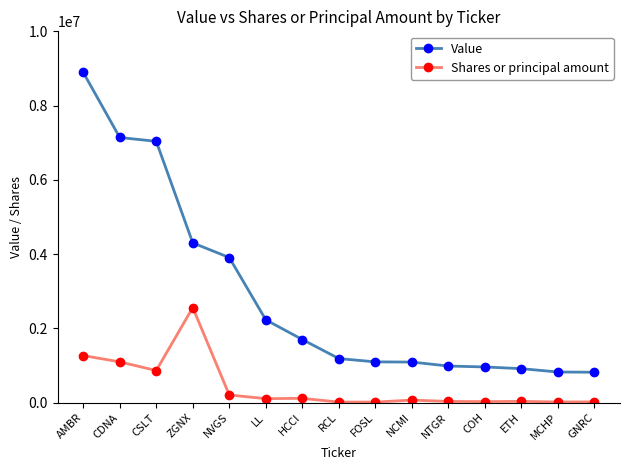

What is the difference between the maximum and second lowest values in the Shares or principal amount series?

2544589